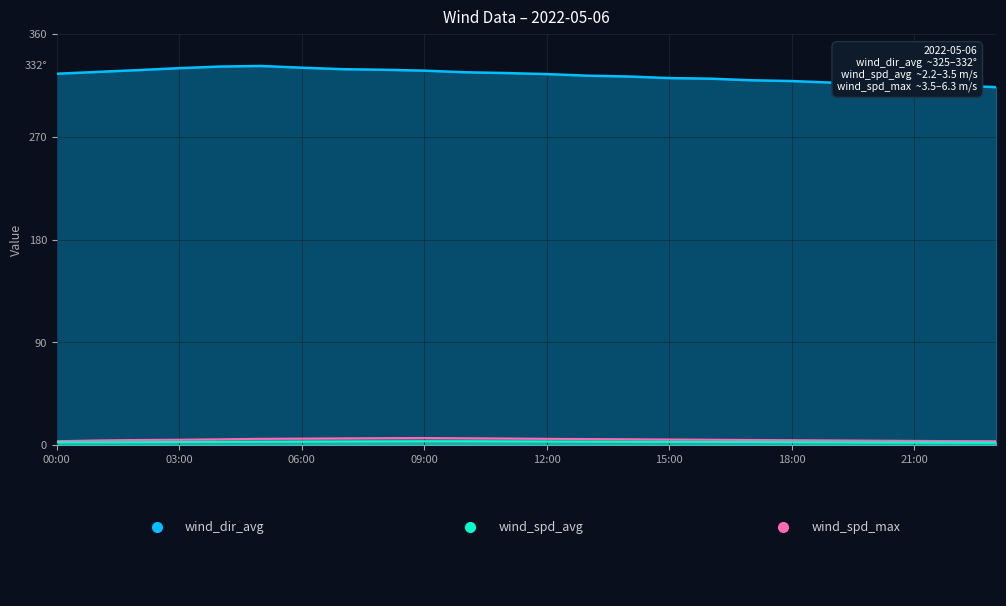

What position from the left is 15:00?

16